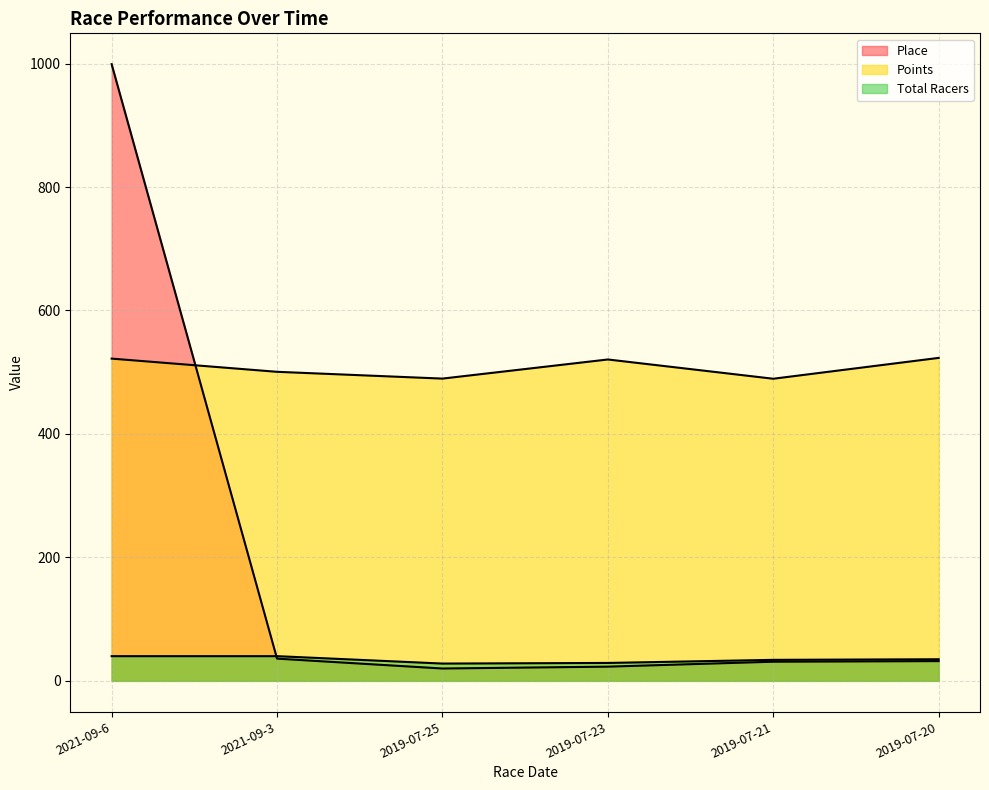

Is the value of Total Racers at 2021-09-6 greater than the value of Points at 2021-09-6?

No